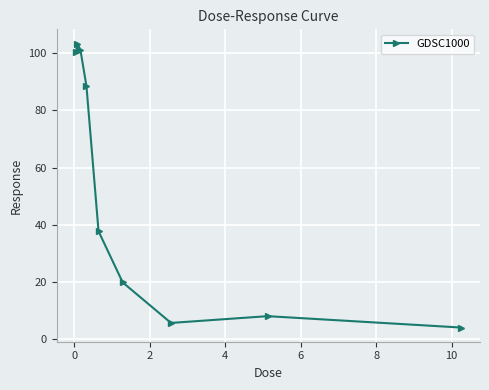

How many points are higher than both their immediate neighbors (excluding endpoints)?

2